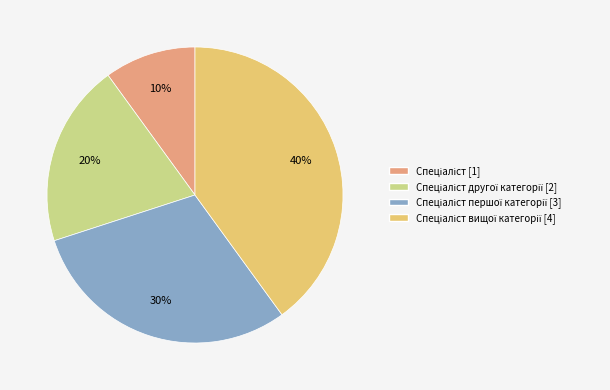

To the nearest percent, what is the difference between the largest and smallest slice percentages?

30%